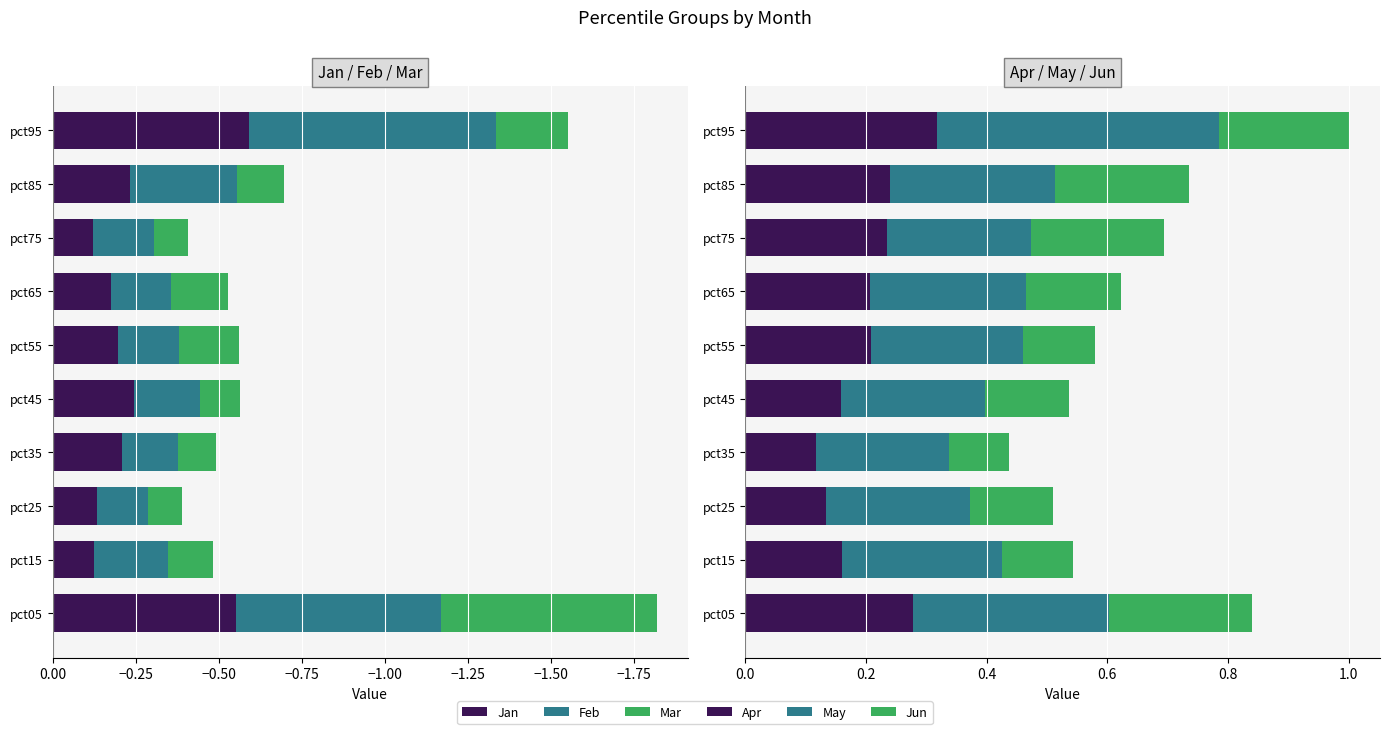

Is it true that Jan equals -0.1 at pct65?

False